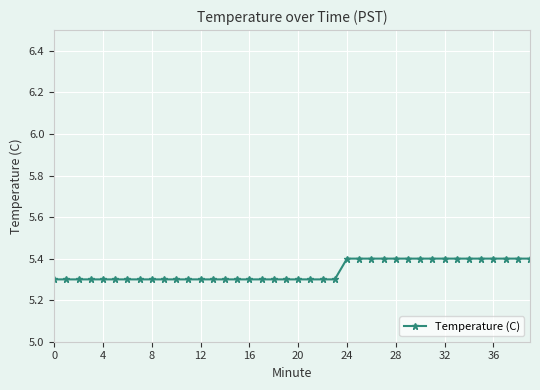

What is the greatest value displayed?

5.4